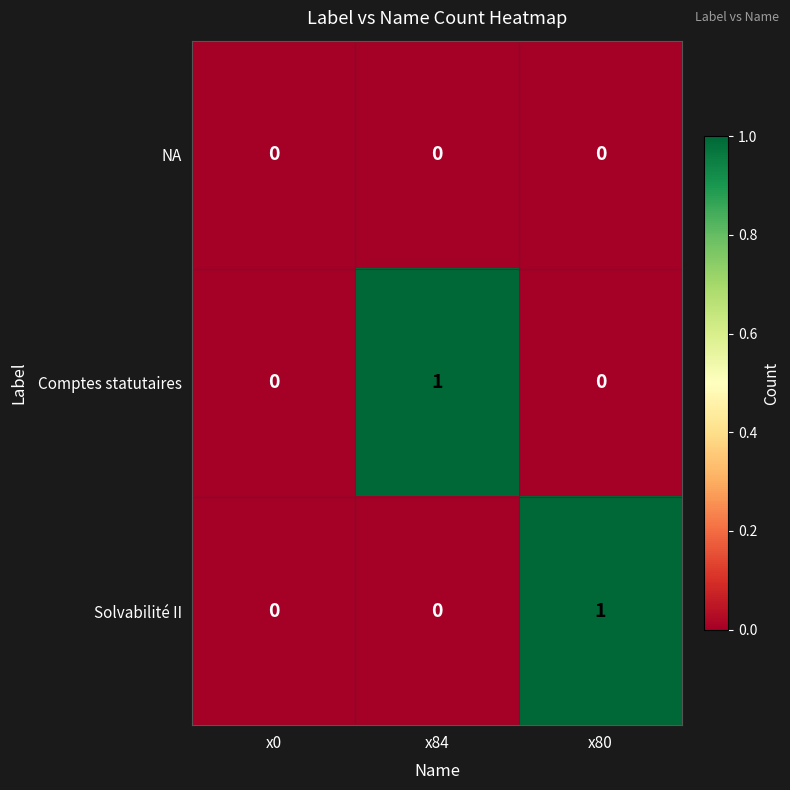

Is it true that Comptes statutaires equals 1 at x84?

True